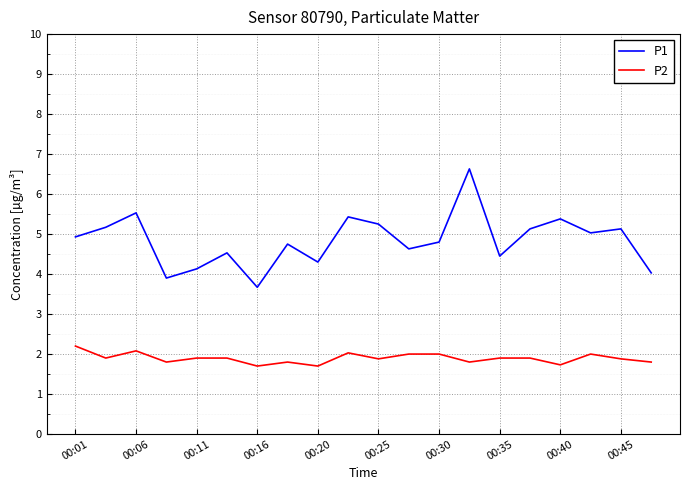

How many categories are shown in the chart?

20